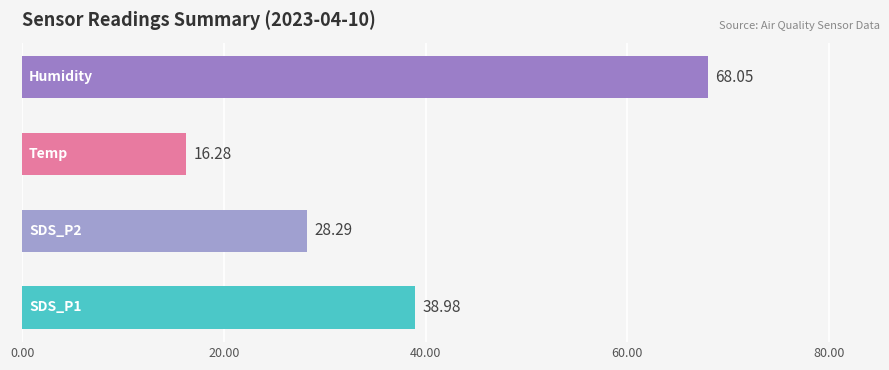

What is the difference between the maximum and minimum values?

51.8